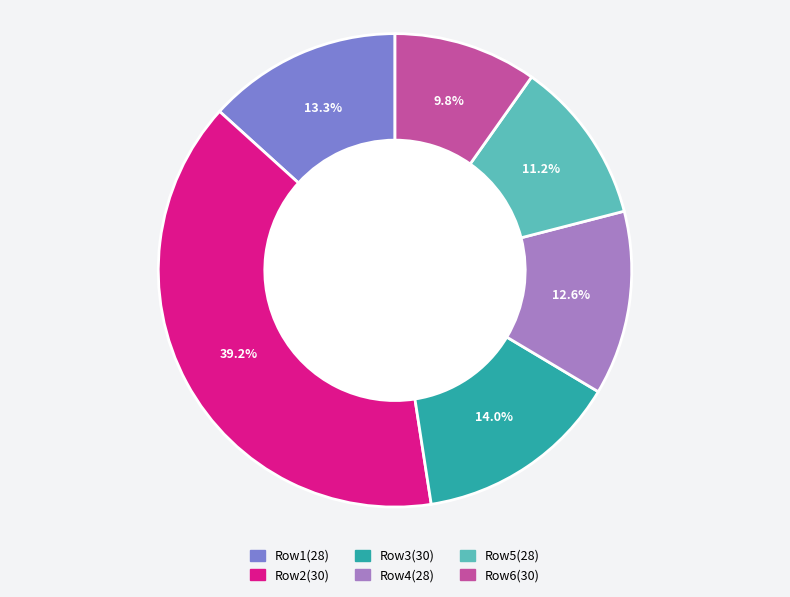

Is there any slice that represents more than half of the pie?

No